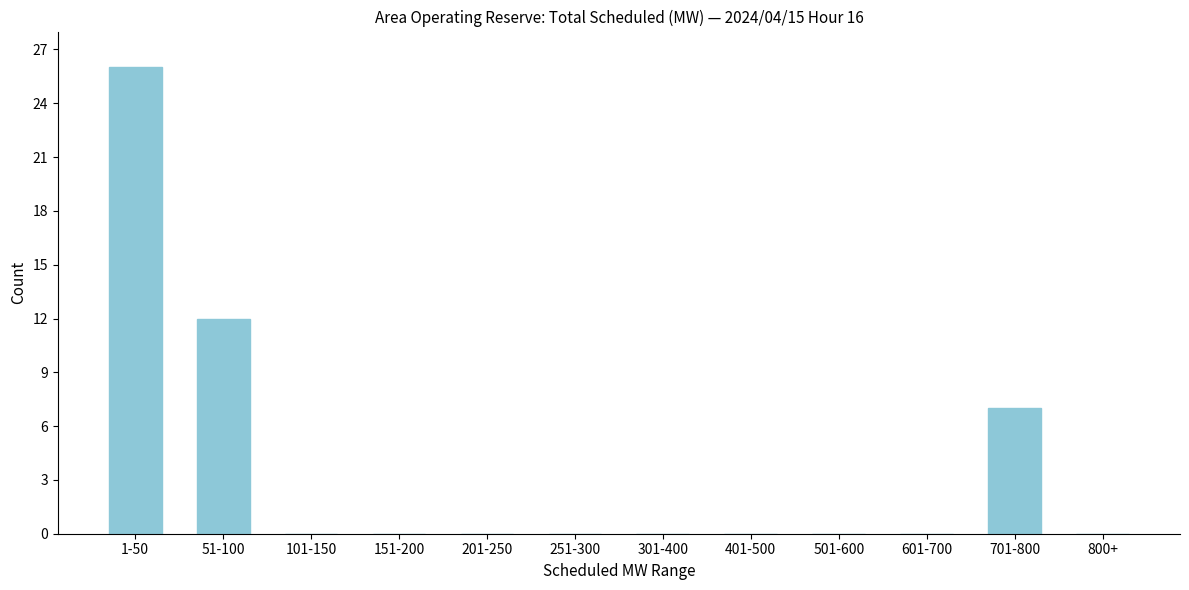

Reading left to right, what are all the values shown in this chart?

1-50=26	51-100=12	101-150=0	151-200=0	201-250=0	251-300=0	301-400=0	401-500=0	501-600=0	601-700=0	701-800=7	800+=0